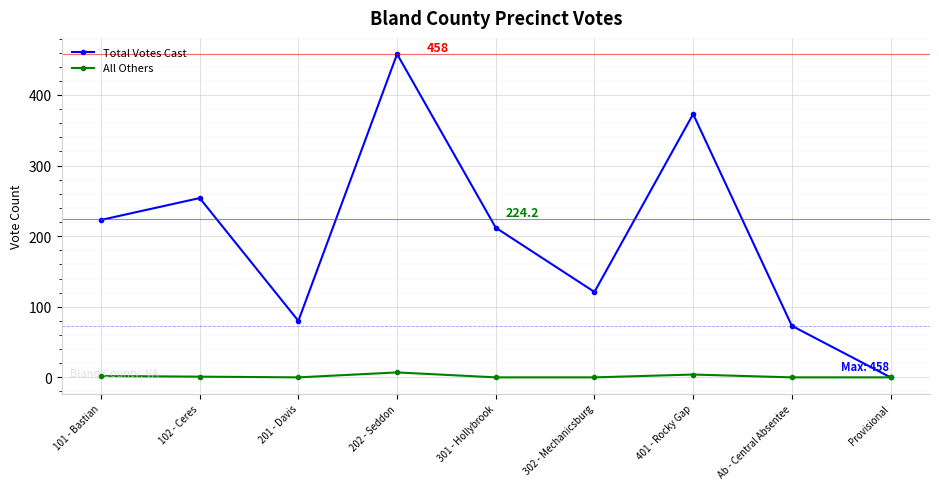

At 301 - Hollybrook, list the series in order from smallest to largest.

All Others, Total Votes Cast